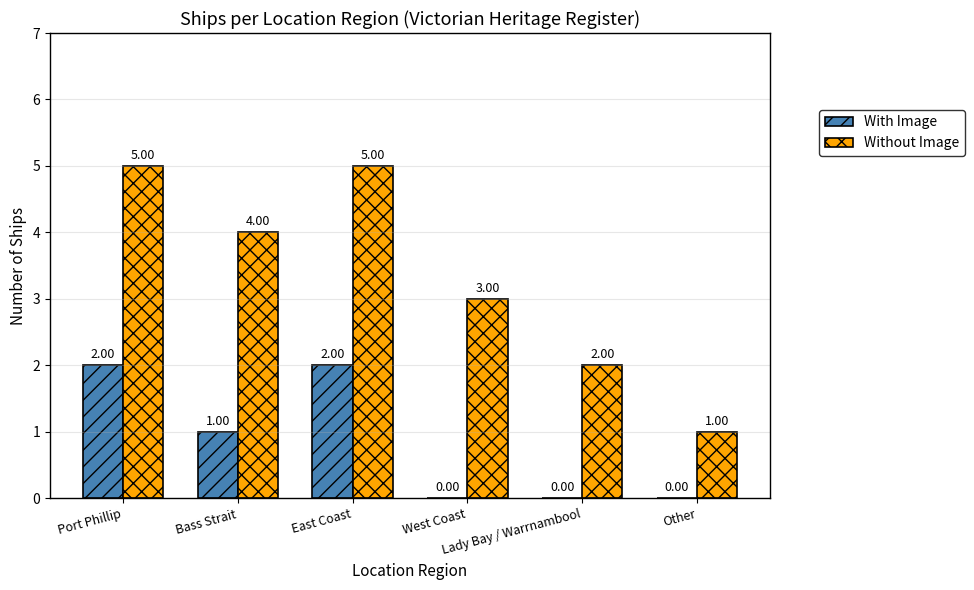

How many data points does each series have?

6